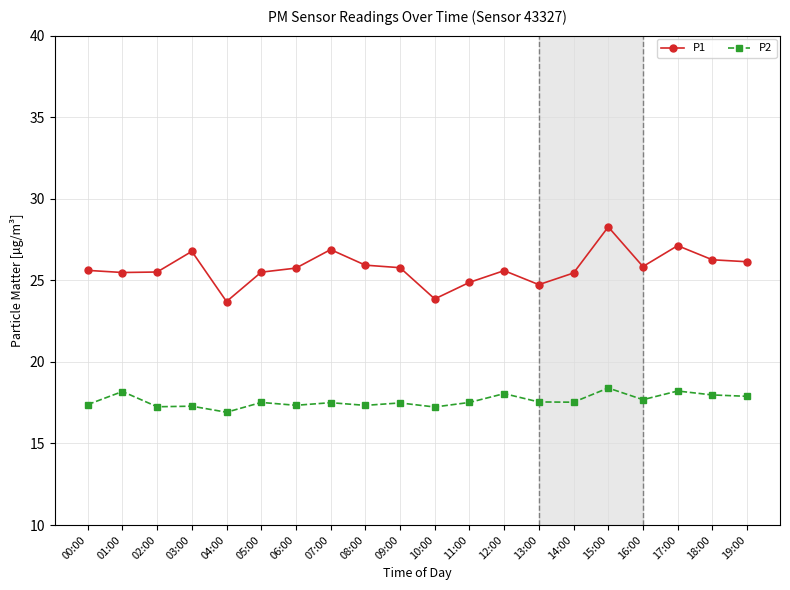

What is the value of the P1 point at the 2nd from the left?

25.5